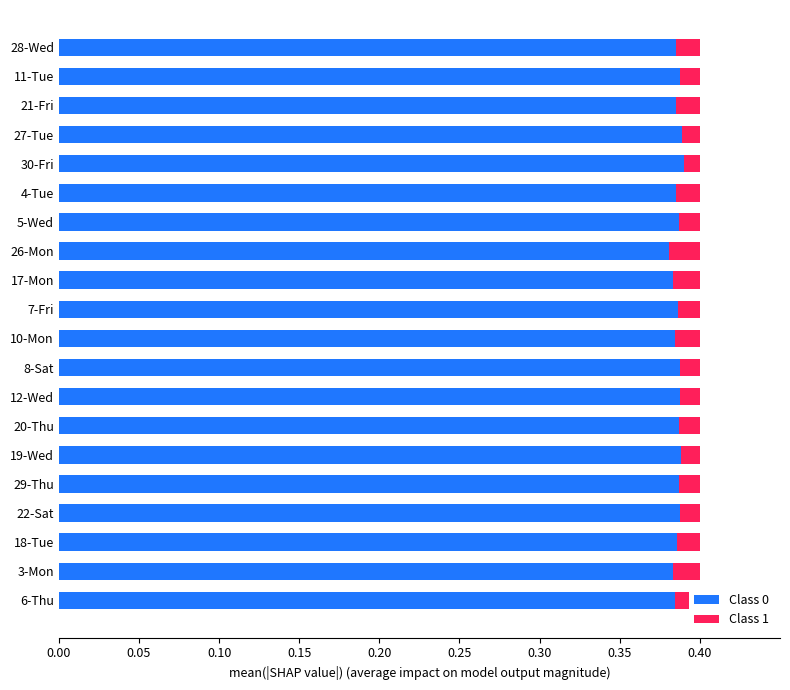

Count the number of categories in the chart.

20